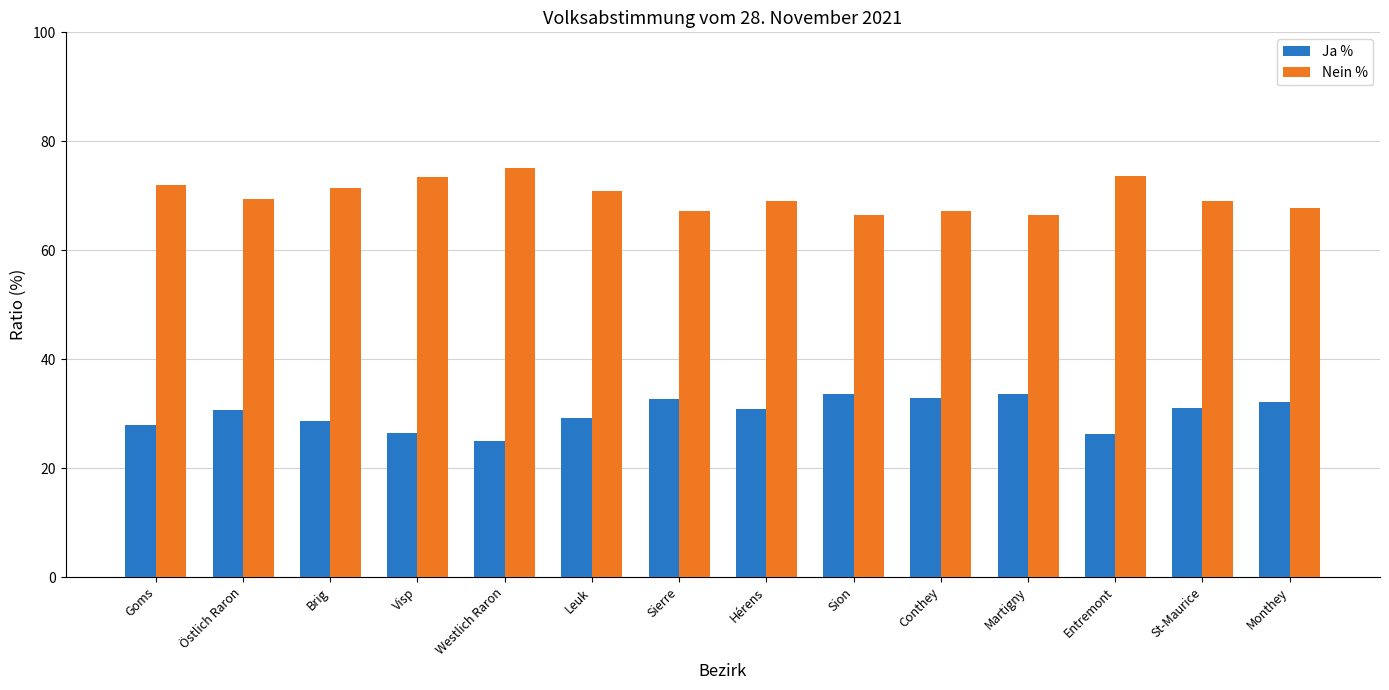

Rank the series at Hérens from lowest to highest value.

Ja %, Nein %